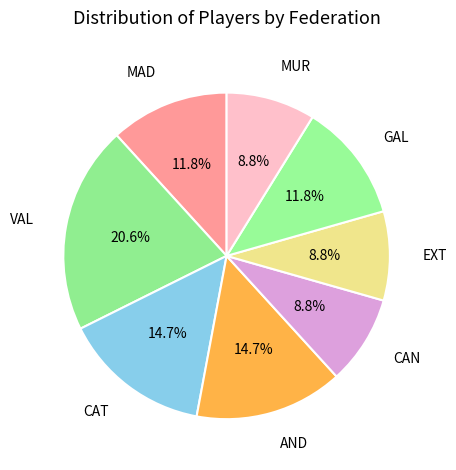

The AND slice represents 21% of the pie. True or false?

False